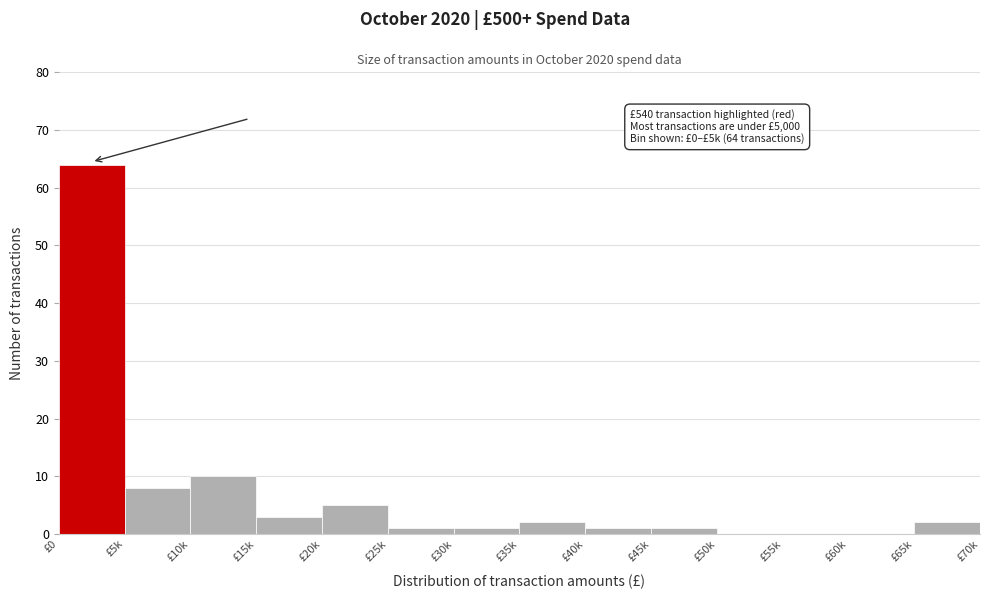

Reading left to right, what are all the values shown in this chart?

£0=64	£5k=8	£10k=10	£15k=3	£20k=5	£25k=1	£30k=1	£35k=2	£40k=1	£45k=1	£50k=0	£55k=0	£60k=0	£65k=2